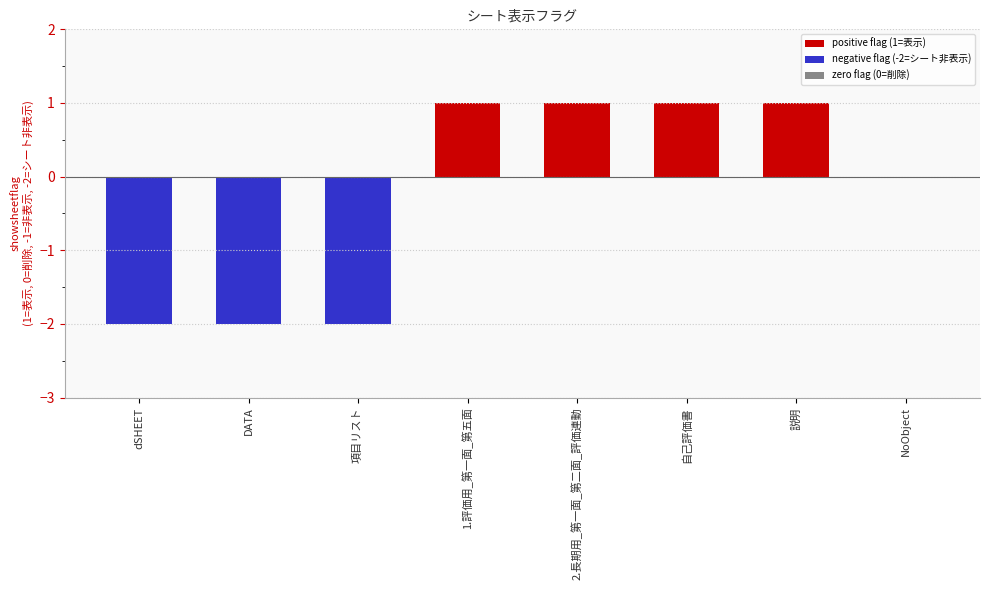

What is the sum of all values?

-2